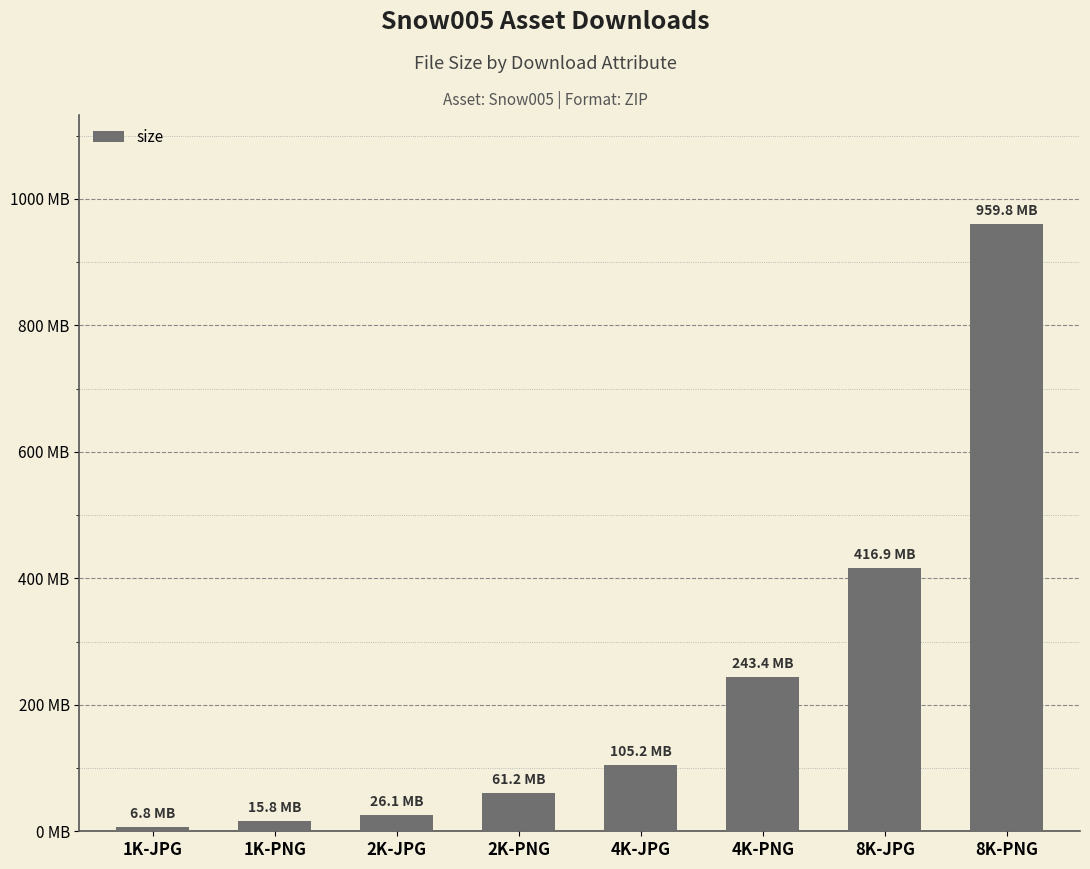

List the labels in order of value, largest first.

8K-PNG, 8K-JPG, 4K-PNG, 4K-JPG, 2K-PNG, 2K-JPG, 1K-PNG, 1K-JPG